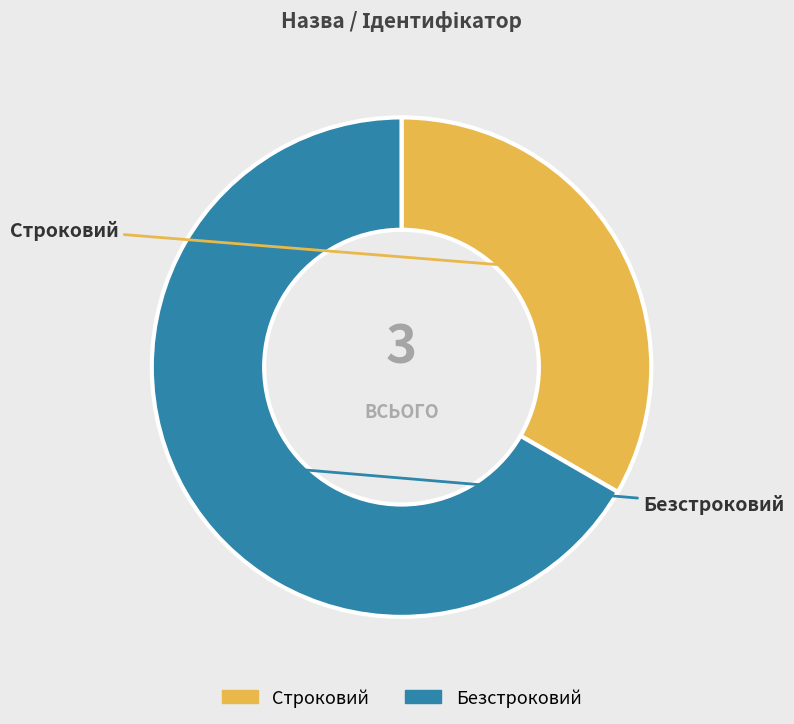

Is Строковий the majority of the pie?

No